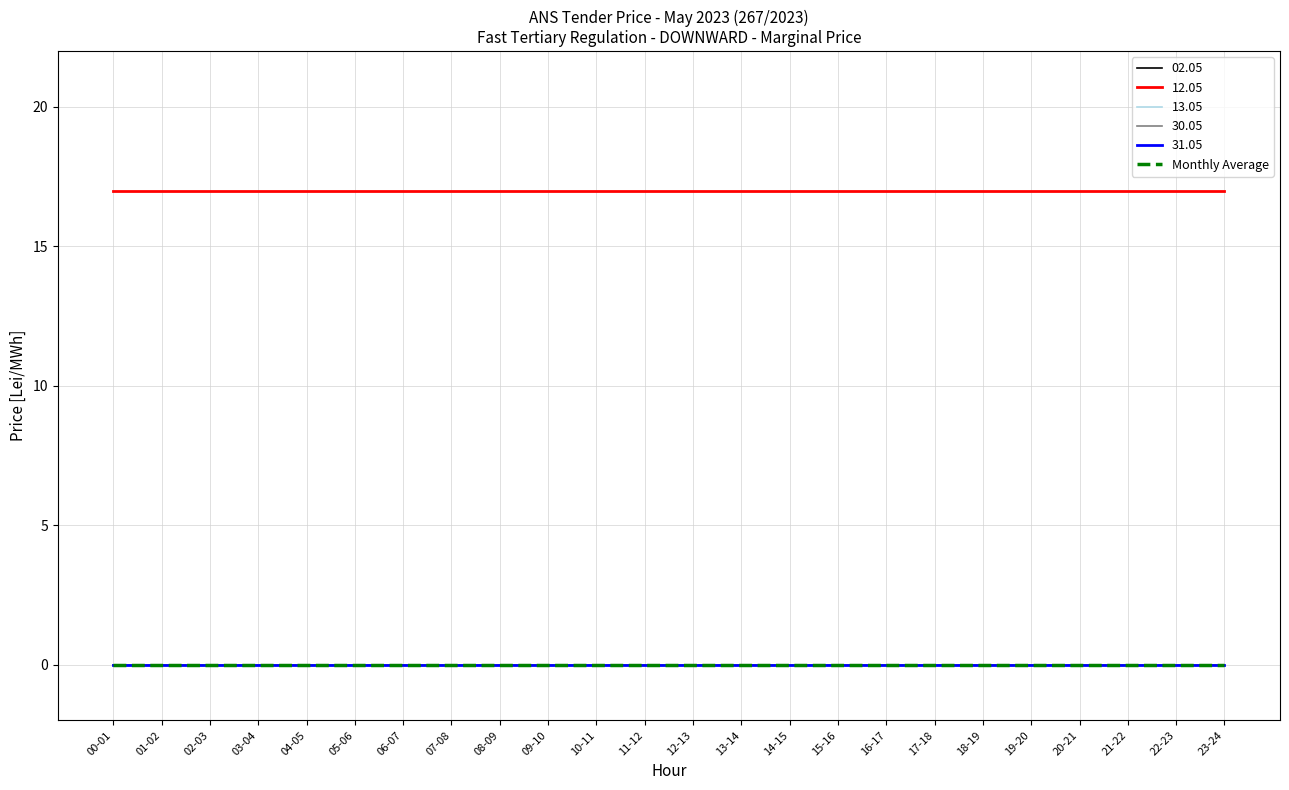

The value of 12.05 at 03-04 is 17. True or false?

True